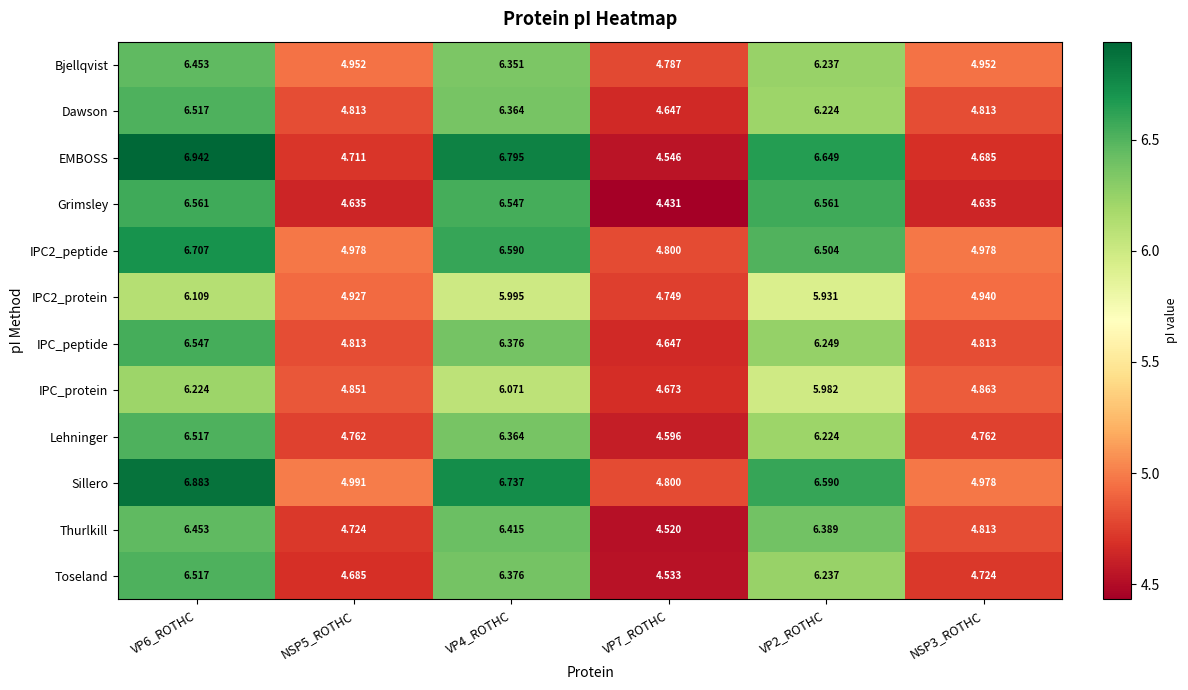

Is the value of Toseland at VP6_ROTHC greater than the value of IPC_protein at VP2_ROTHC?

Yes